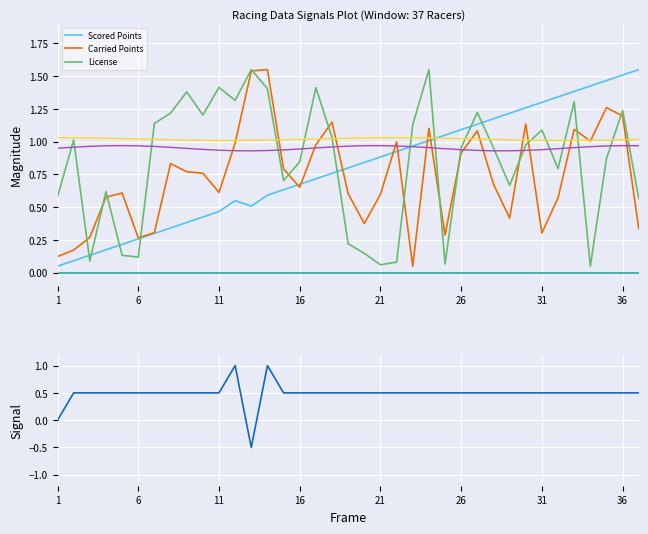

How many times do License and Carried Points cross each other?

14